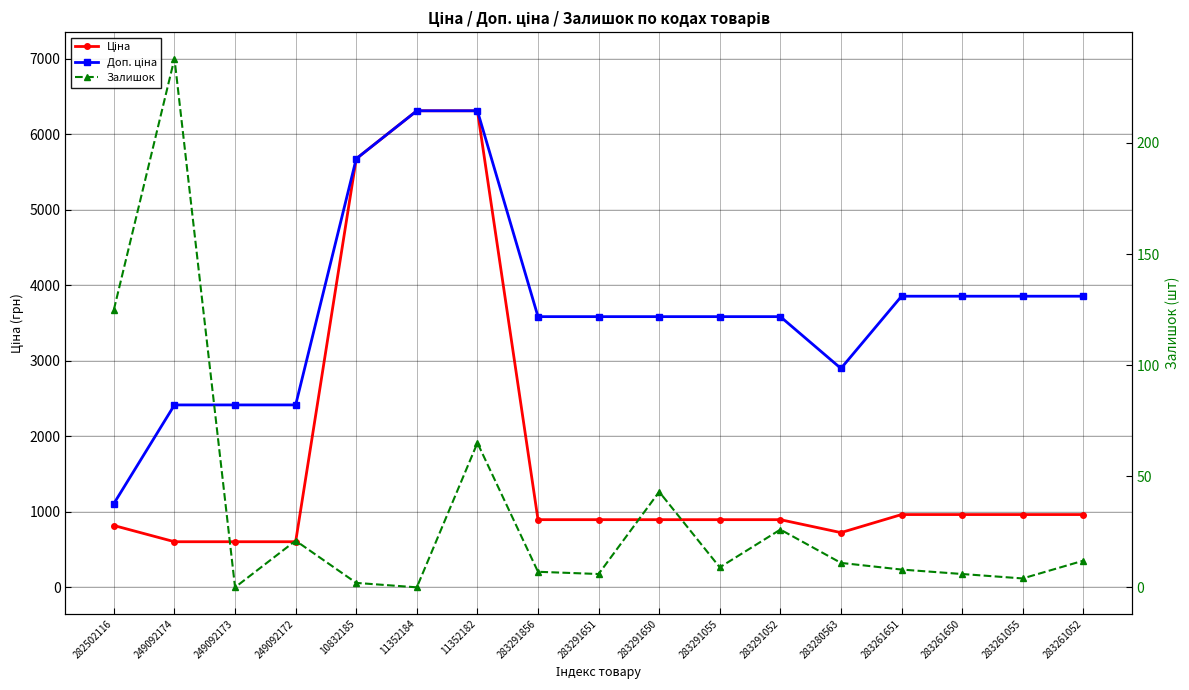

Is it true that Залишок equals 43.0 at 283291650?

True